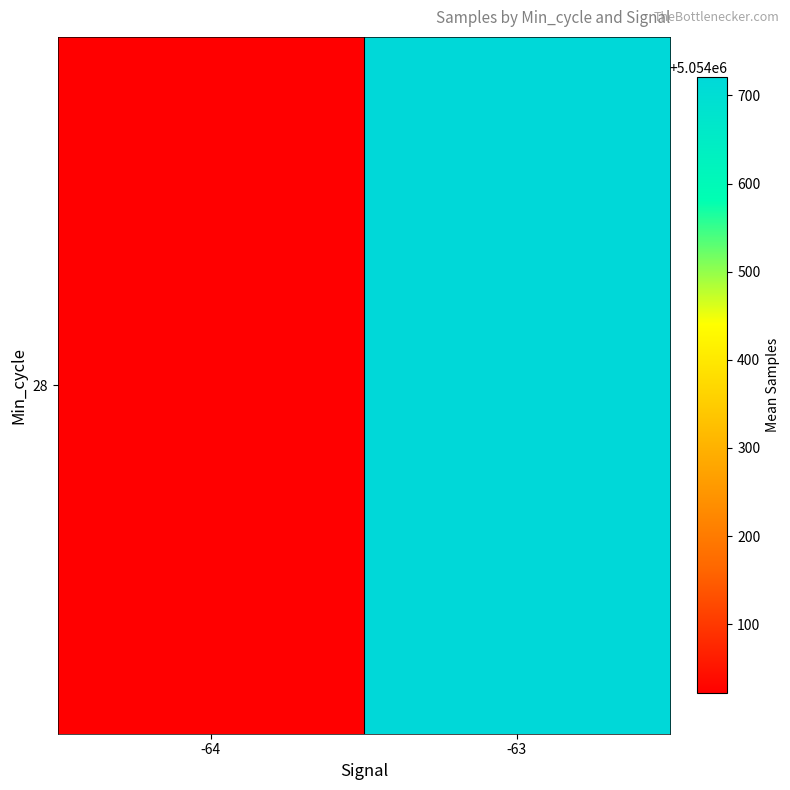

Is it true that the value at -64 is 2531128.3?

False